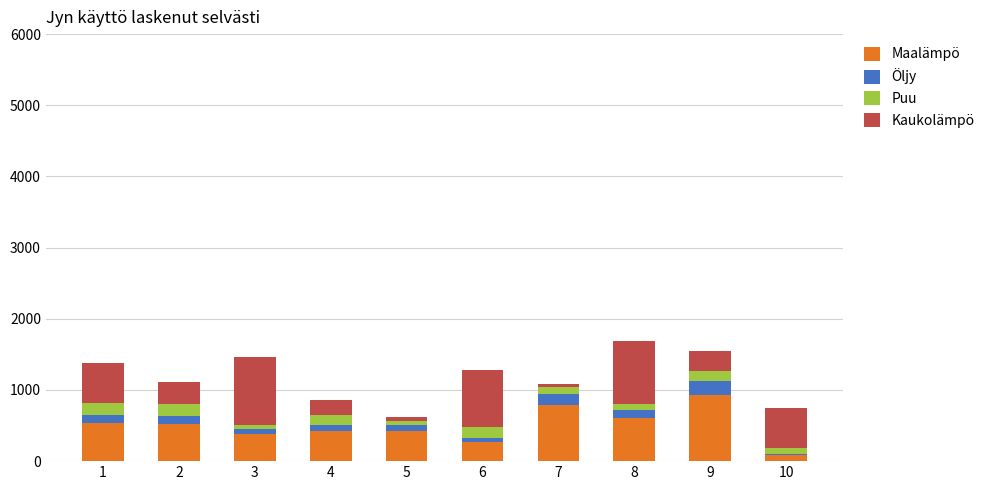

What is the sum of all Maalämpö values?

4965